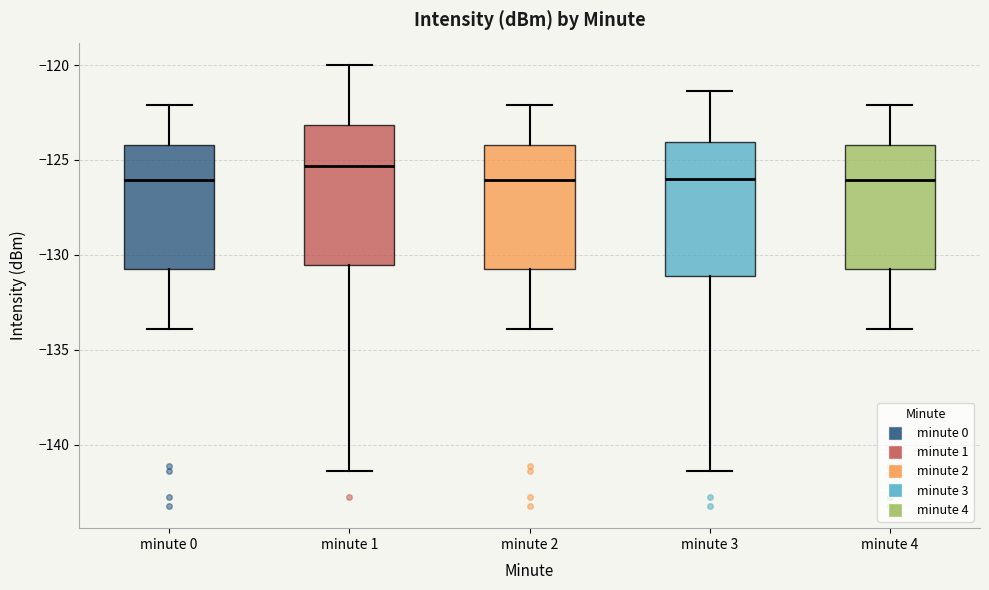

Which box's median line is the highest?

minute 1